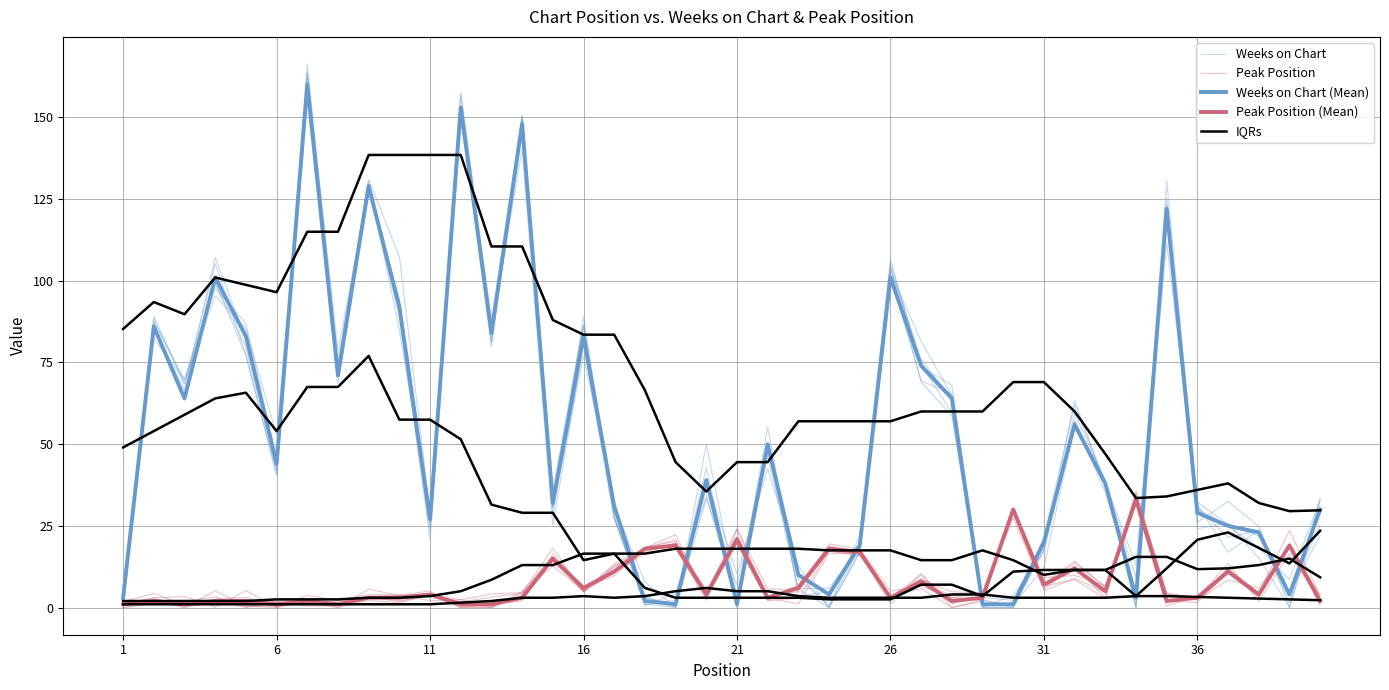

Is this an area chart (filled region under the line)?

No